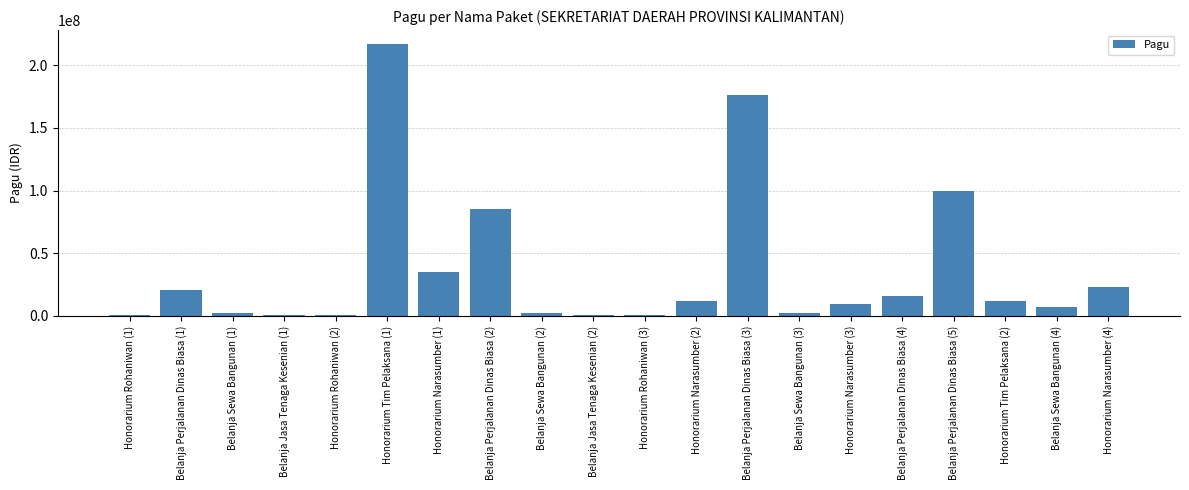

Where is the data nearest to the value 108800000?

Belanja Perjalanan Dinas Biasa (5)